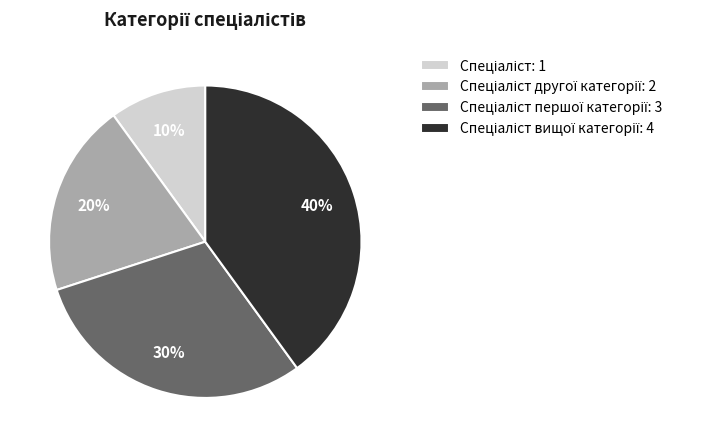

Is there a majority slice in this chart?

No